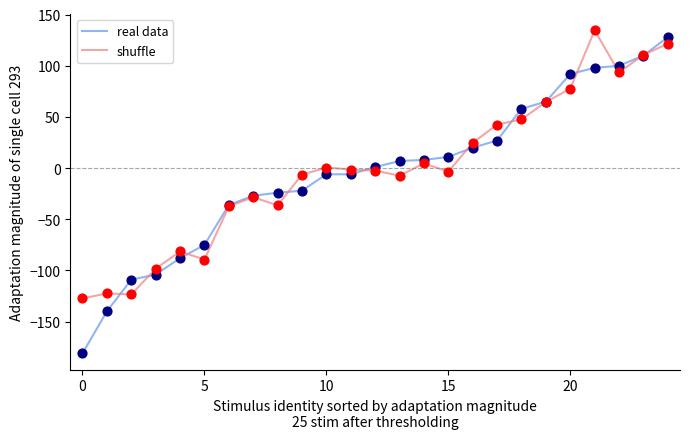

At how many categories does at least one series exceed 39?

8